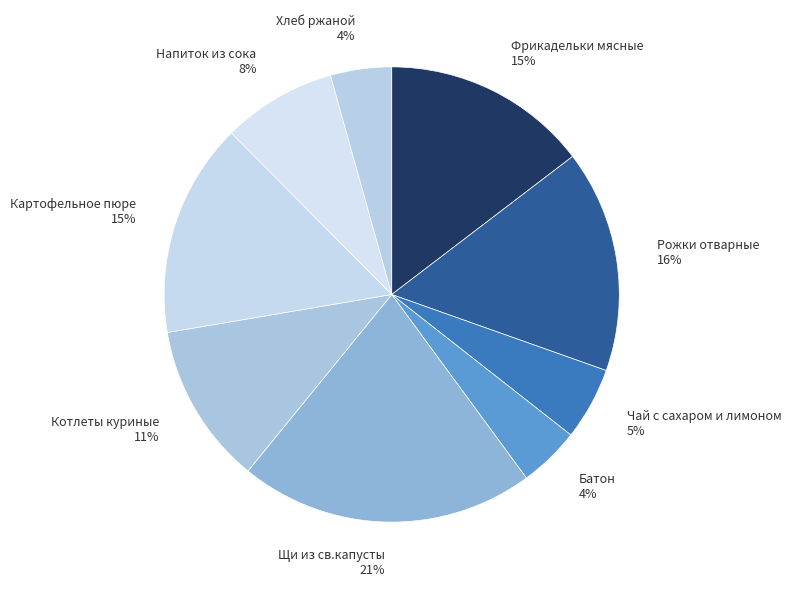

To the nearest percent, what portion does Котлеты куриные represent?

11%